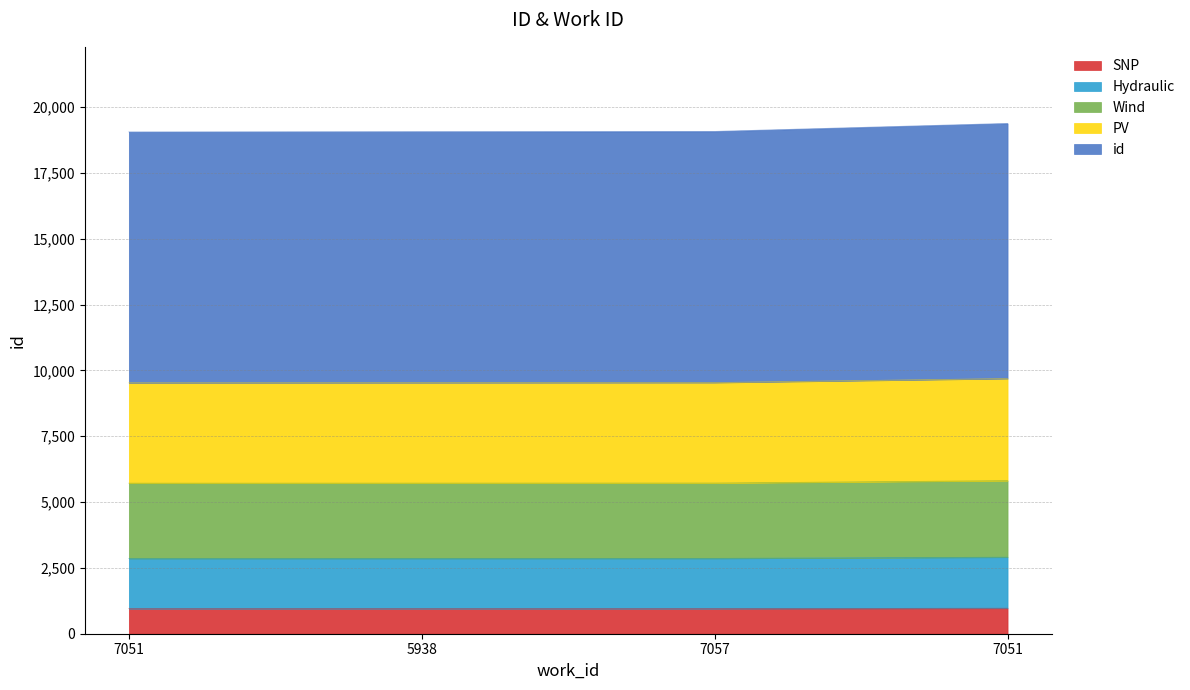

The value at 7051 is 2907.0. True or false?

True